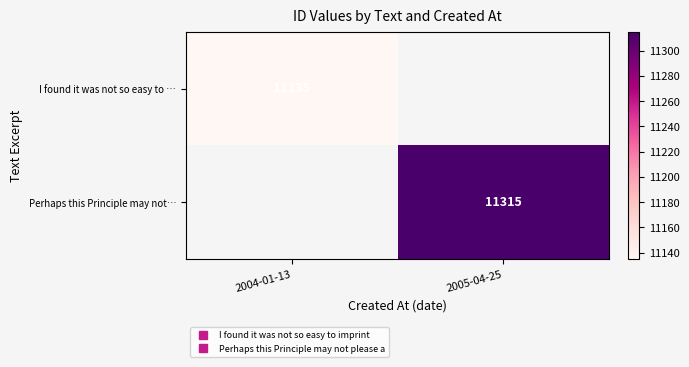

The I found it was not so easy to … series shows 11135.0 at 2004-01-13. True or false?

True